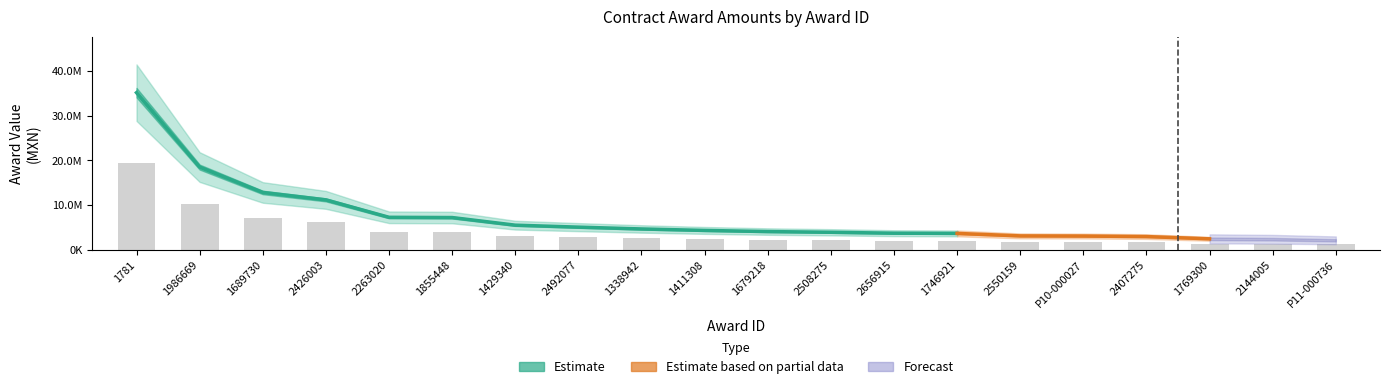

What is the approximate value at 1855448?

3946925.2